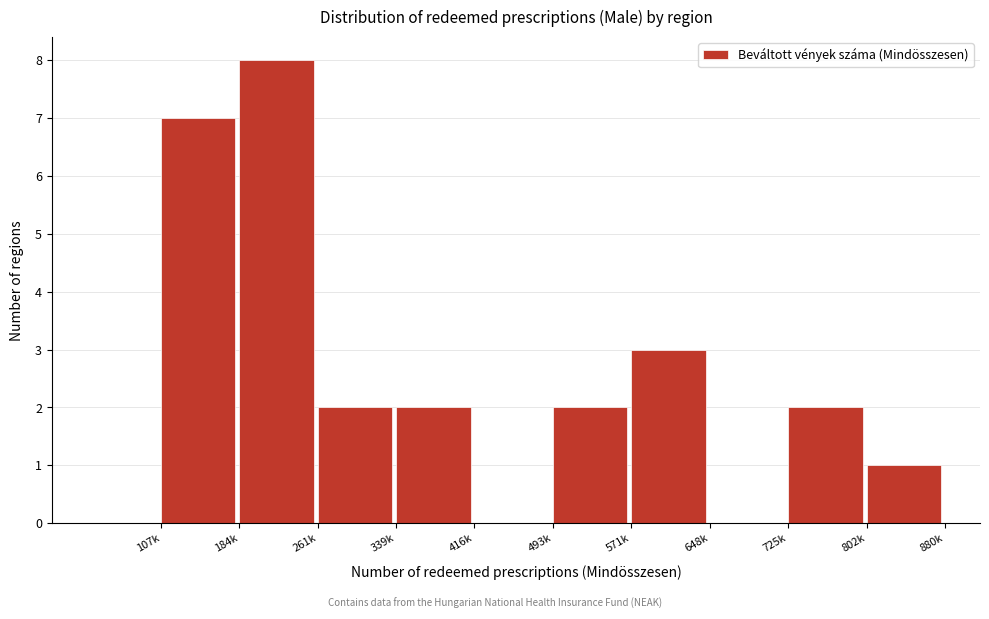

Reading left to right, what are all the values shown in this chart?

107k=7	184k=8	261k=2	339k=2	416k=0	493k=2	571k=3	648k=0	725k=2	802k=1